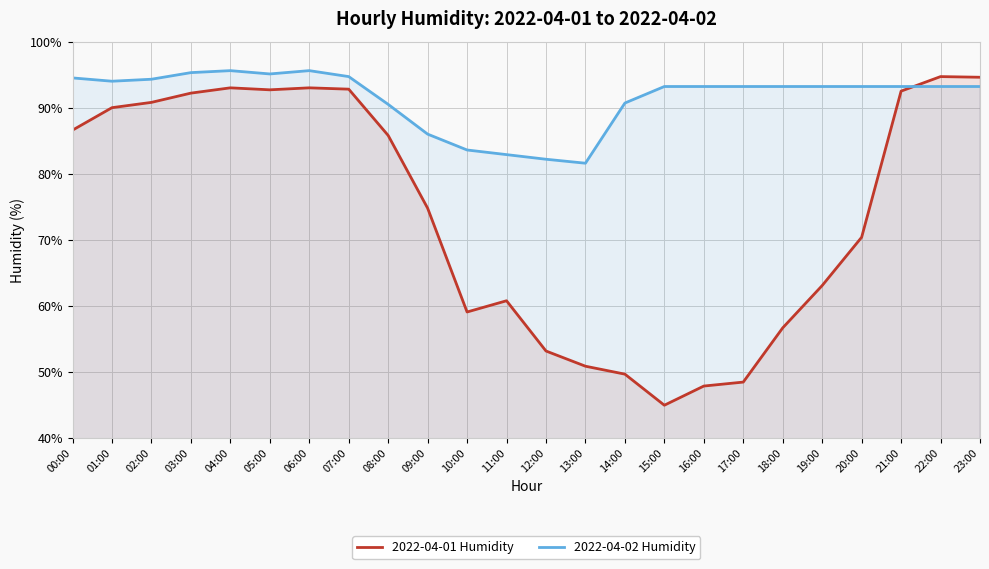

Rank the series at 01:00 from lowest to highest value.

2022-04-01 Humidity, 2022-04-02 Humidity